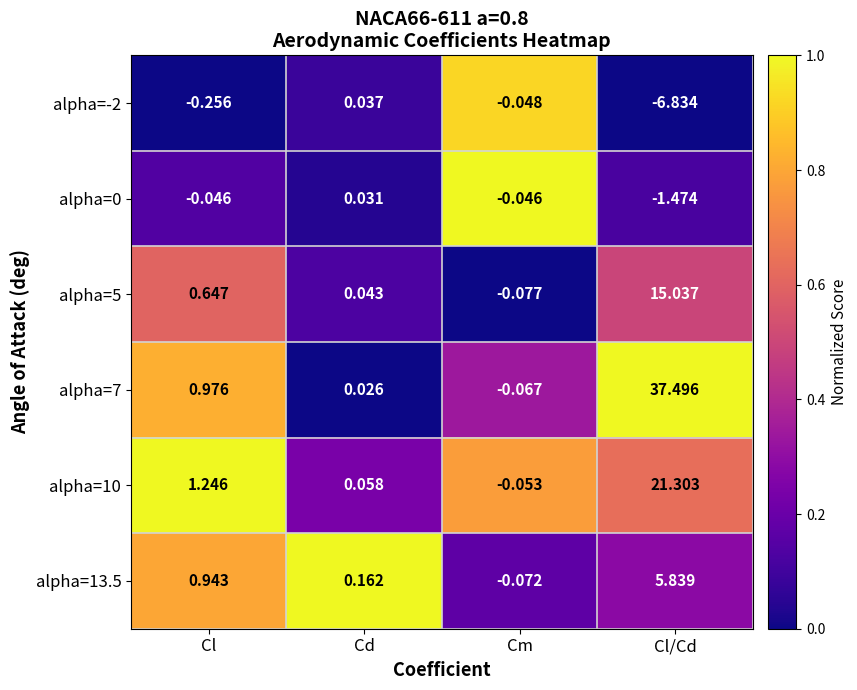

List the labels in order of alpha=7 value, largest first.

Cl/Cd, Cl, Cd, Cm